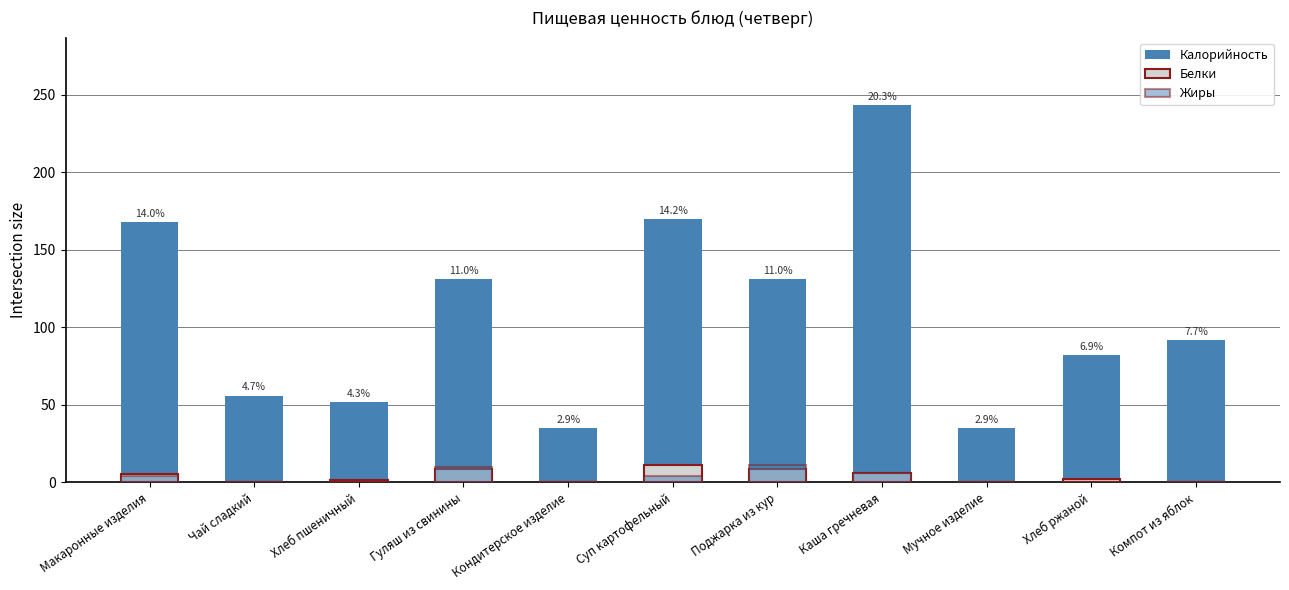

What is the sum of the Жиры values at Гуляш из свинины and Хлеб пшеничный?

10.3